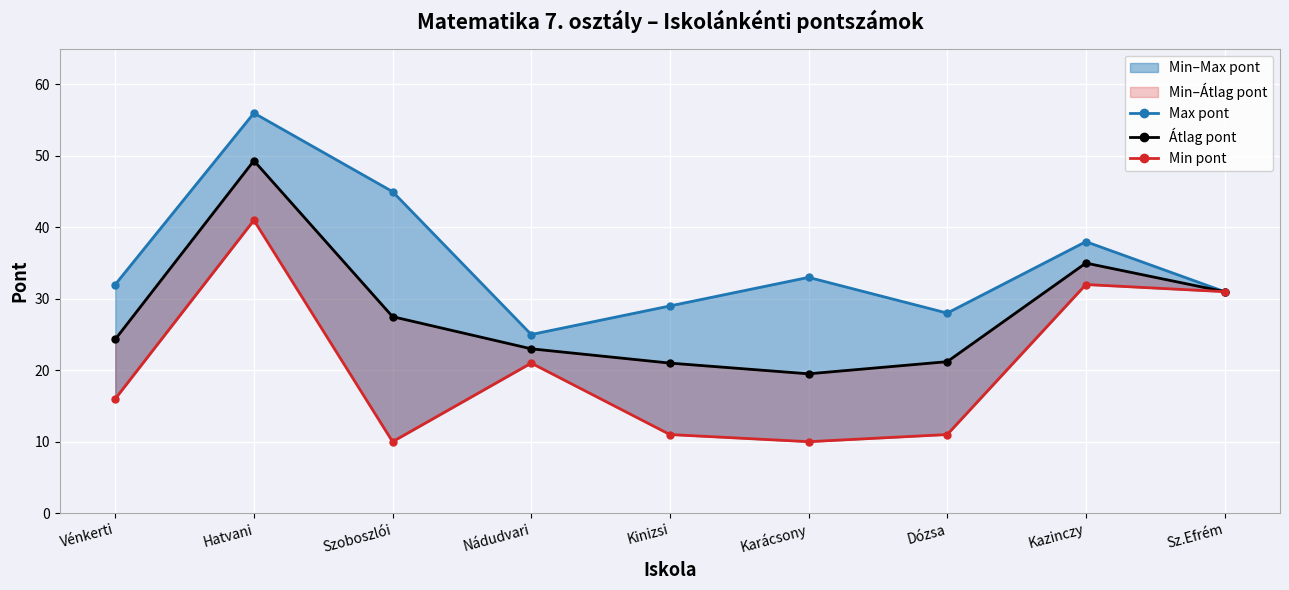

Does the chart display data point markers on the line(s)?

Yes